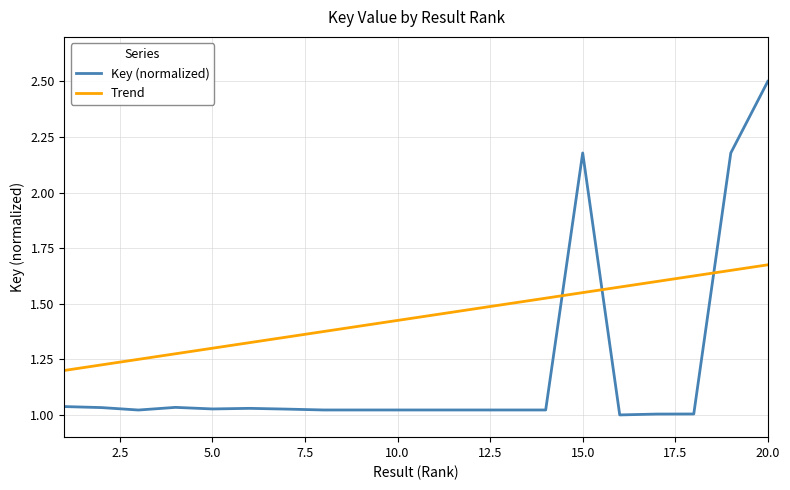

Rank the series by their maximum value, from lowest to highest.

Trend, Key (normalized)